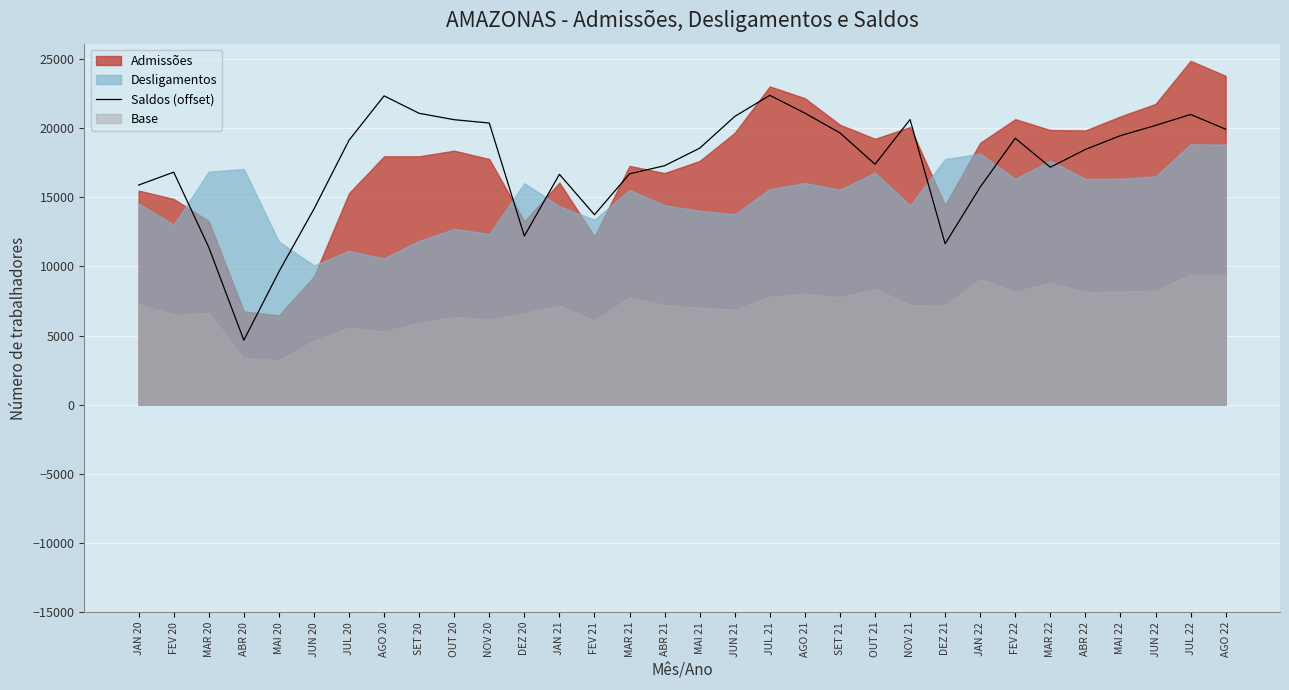

Which has a higher value, MAR 22 or FEV 21?

MAR 22